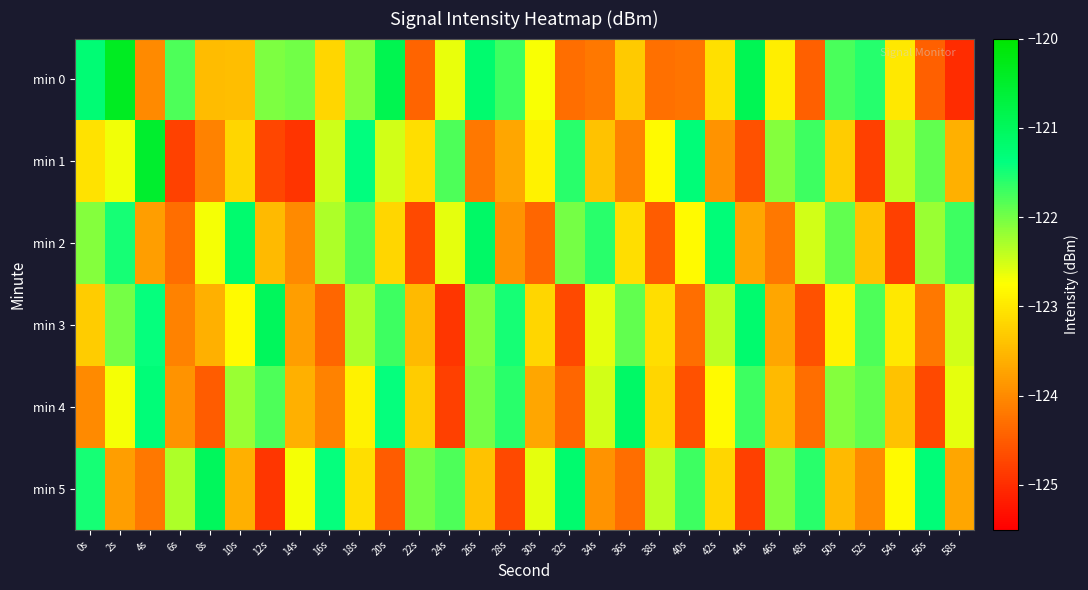

What is the total value across all series at 48s?

-739.1